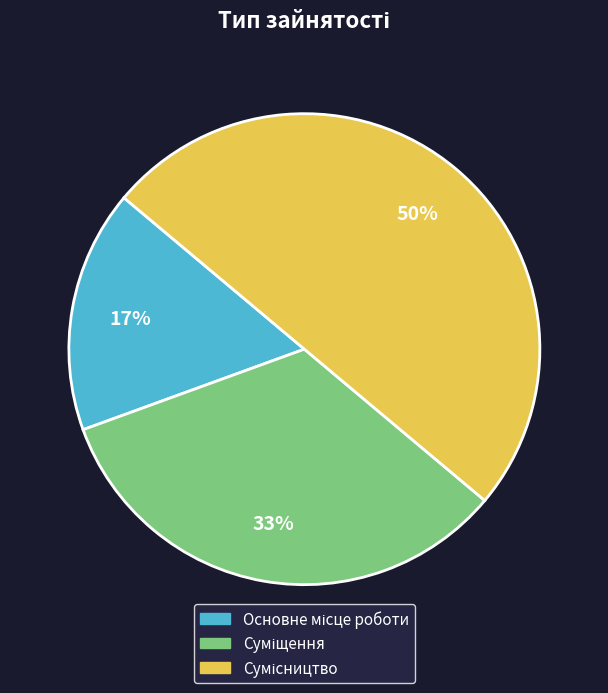

To the nearest percent, what is the difference between the largest and smallest slice percentages?

33%